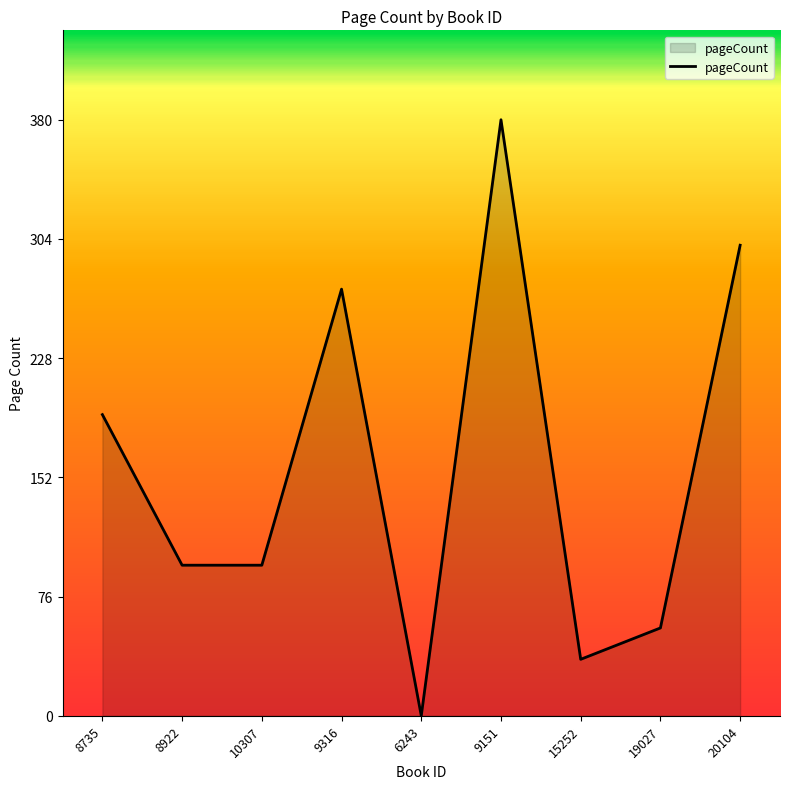

What is the change in value from 8735 to 10307?

-96